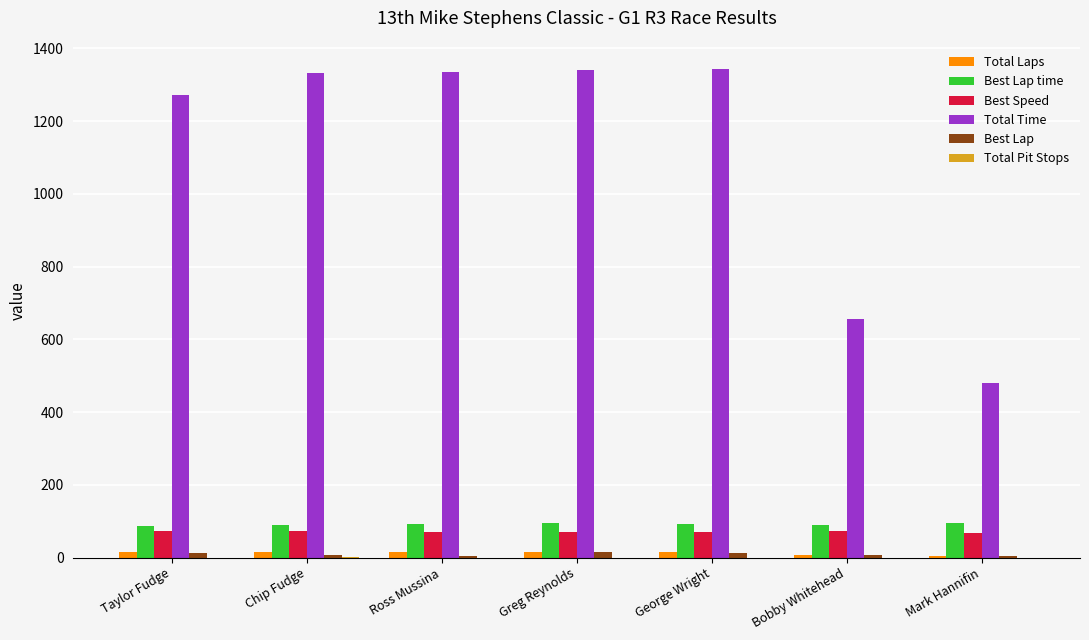

True or false: Best Speed has a value of 120.9 at George Wright.

False